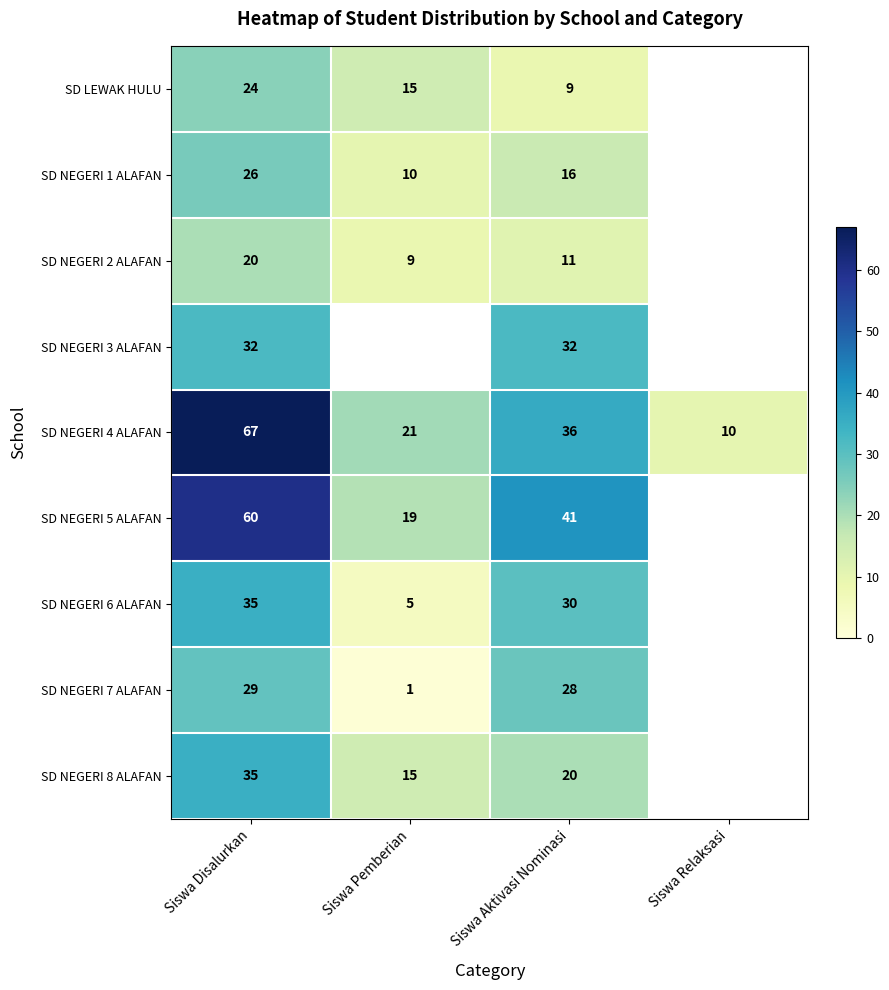

Is the value of SD NEGERI 1 ALAFAN at Siswa Aktivasi Nominasi greater than the value of SD LEWAK HULU at Siswa Disalurkan?

No